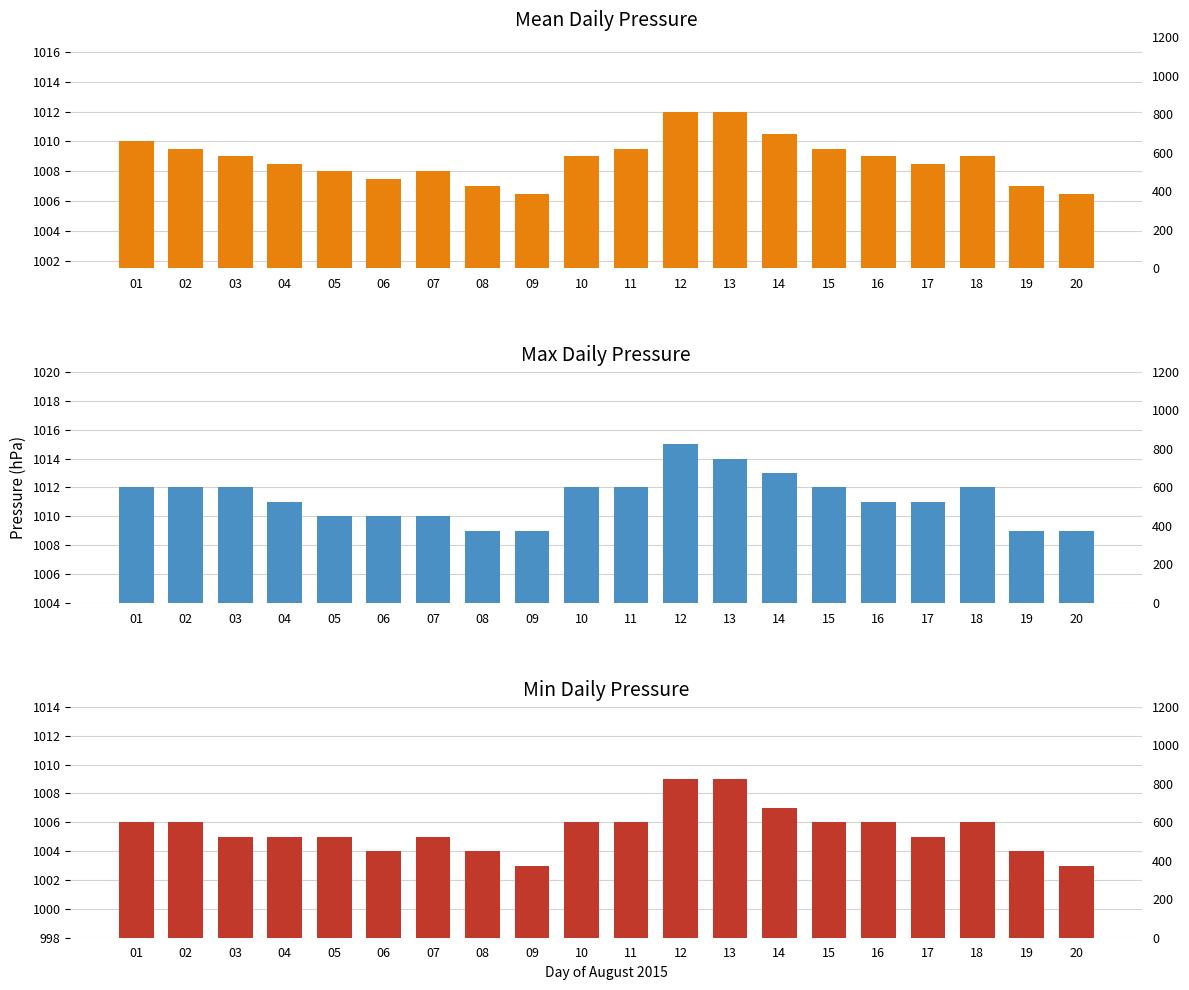

Which series has the widest spread of values?

Max Daily Pressure